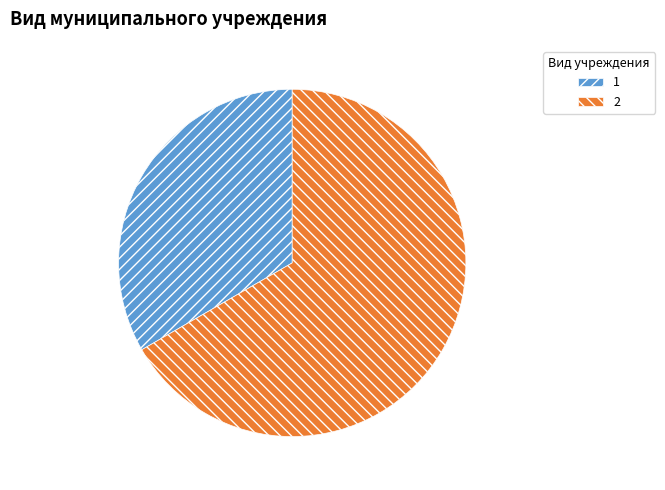

Rank the categories by value from lowest to highest.

1, 2